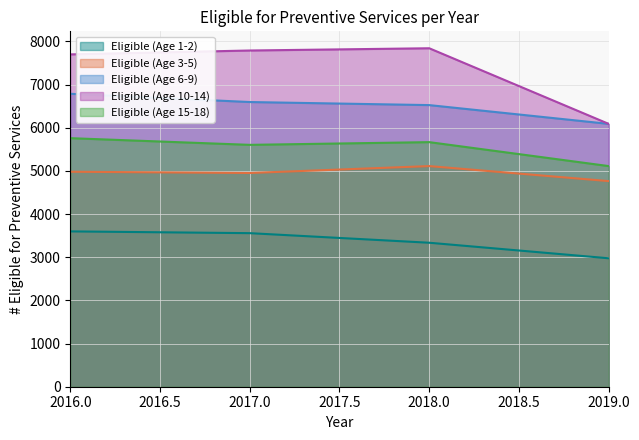

Which series has the largest total across all categories?

Eligible (Age 10-14)